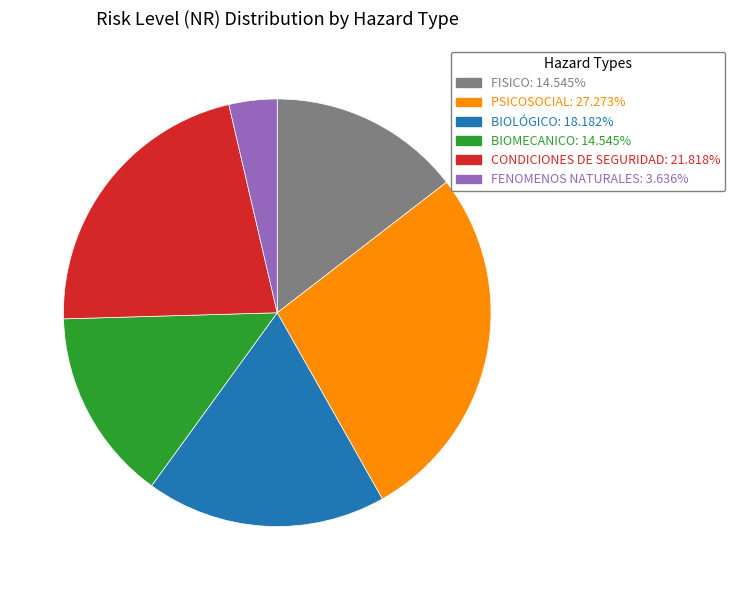

Is it true that FISICO is 1% of the pie?

False